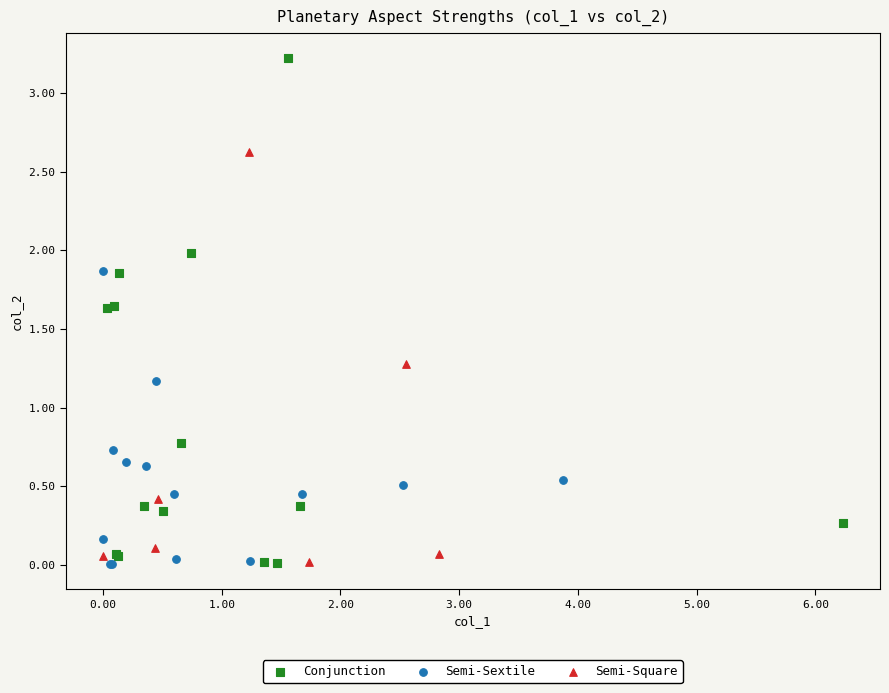

Which series contains the highest Y value?

Conjunction